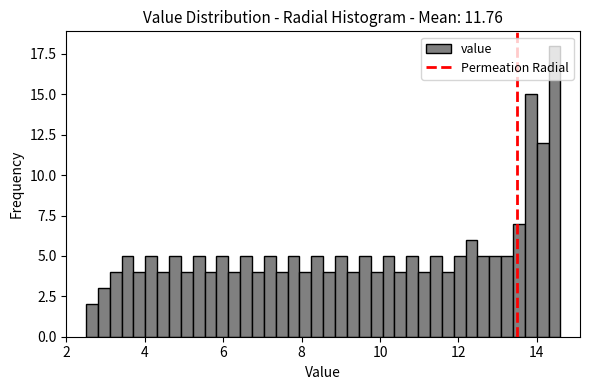

Read against the x-axis, roughly where is the centre of the tallest bar?

14.4